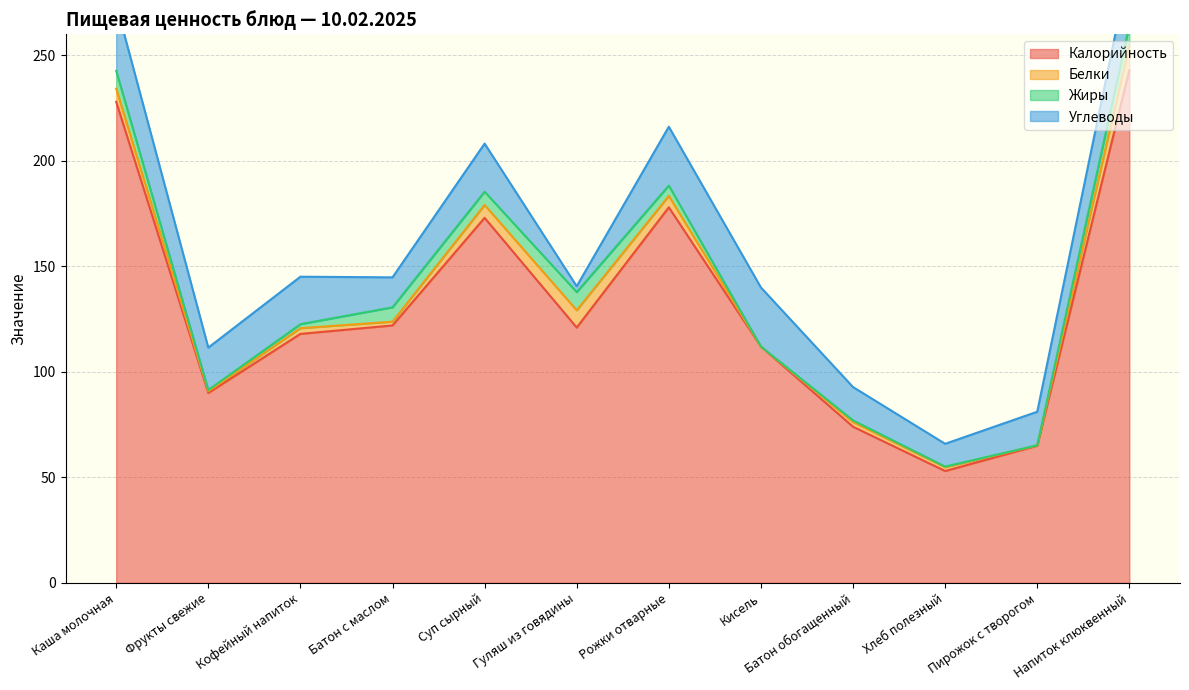

How many lines are shown in the chart?

4